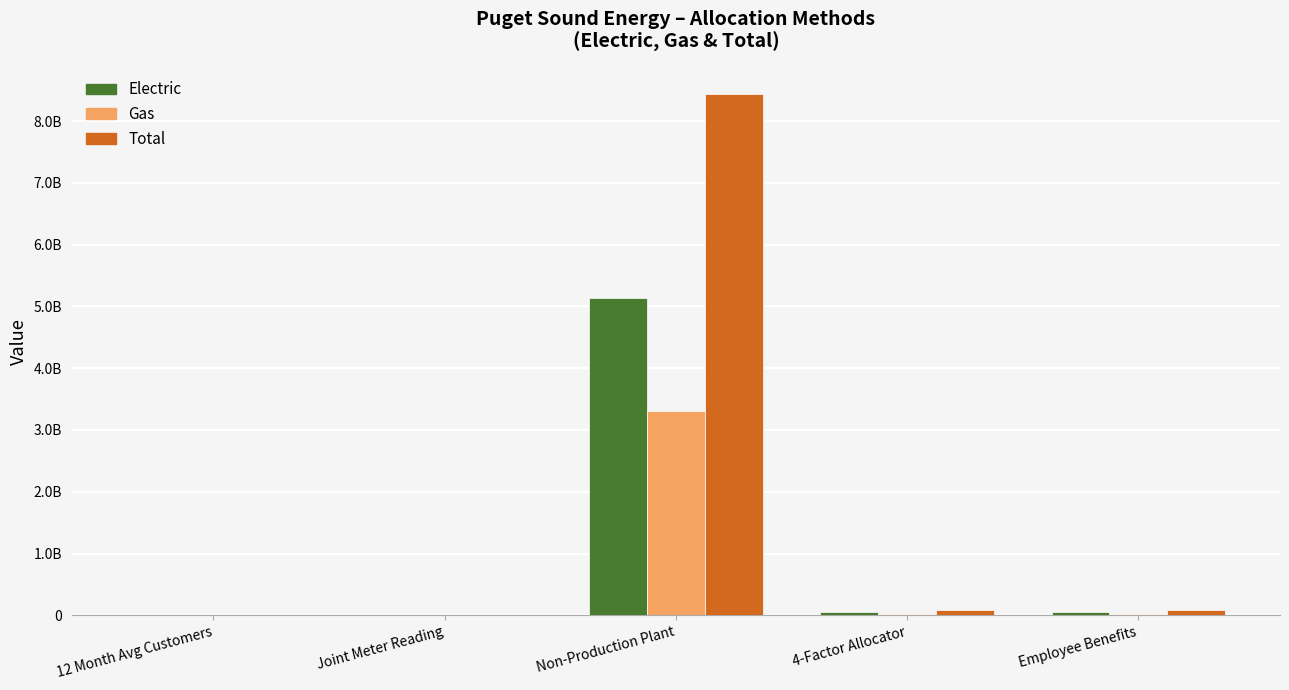

What is the label of the 4th bar from the left?

4-Factor Allocator